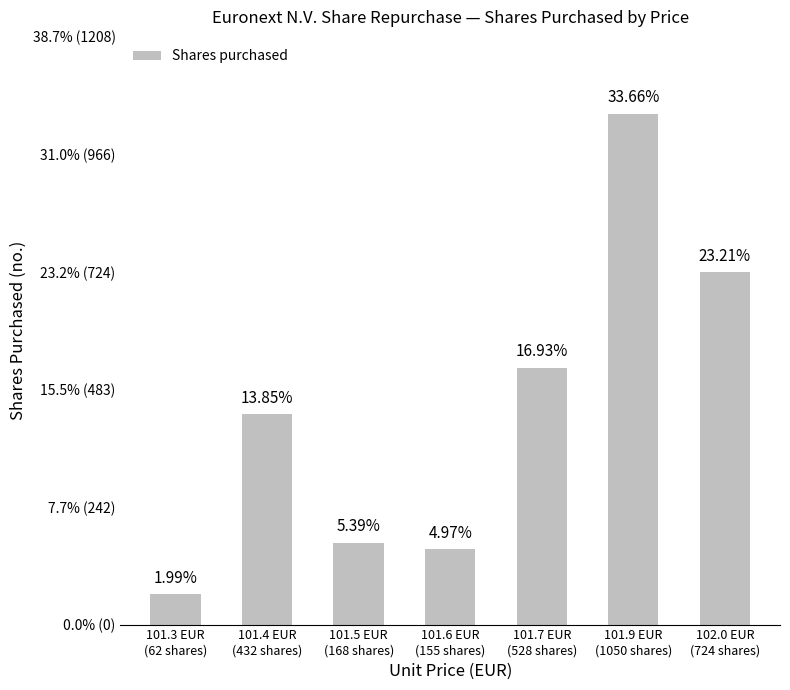

The chart shows a value of 62 at 101.3 EUR
(62 shares). True or false?

True